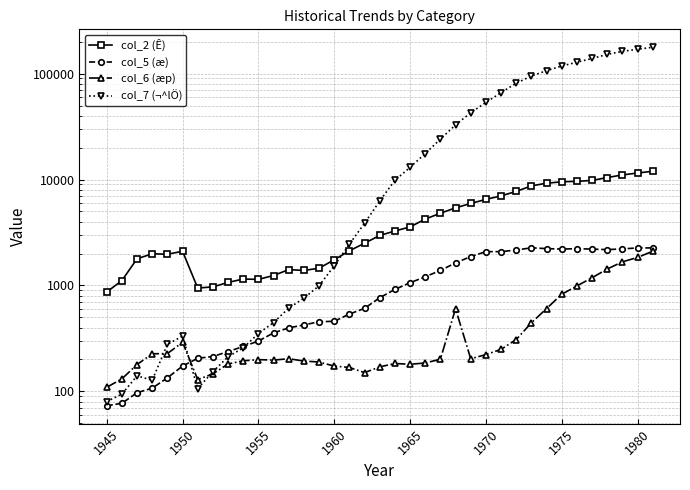

Count the number of categories in the chart.

37